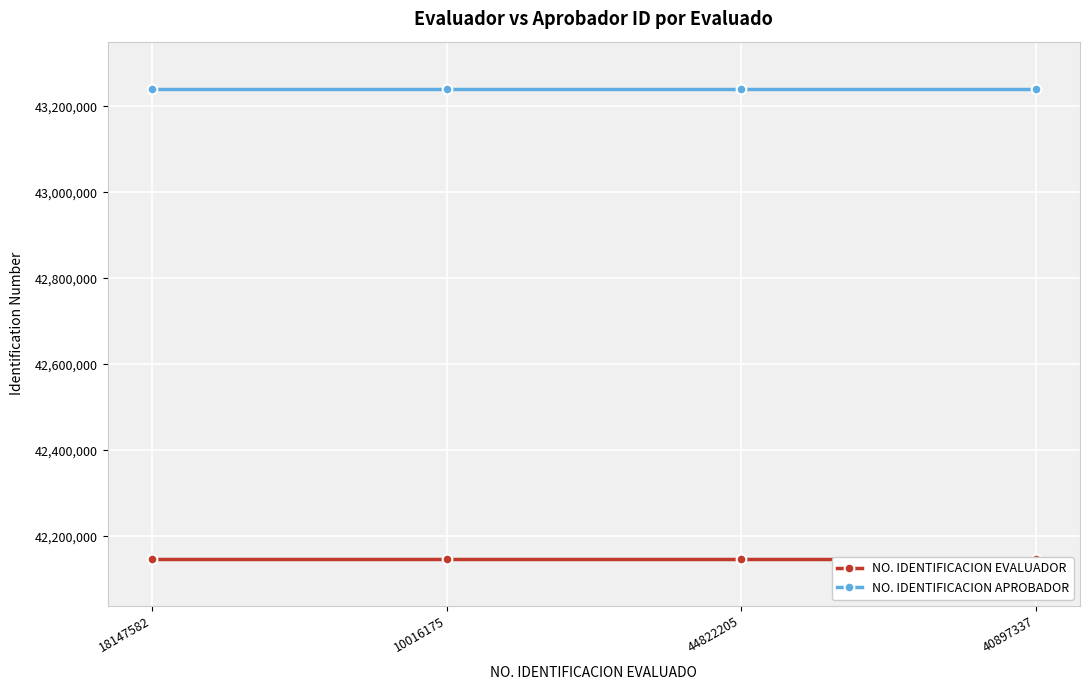

Where is NO. IDENTIFICACION APROBADOR nearest to the value 43241067?

18147582